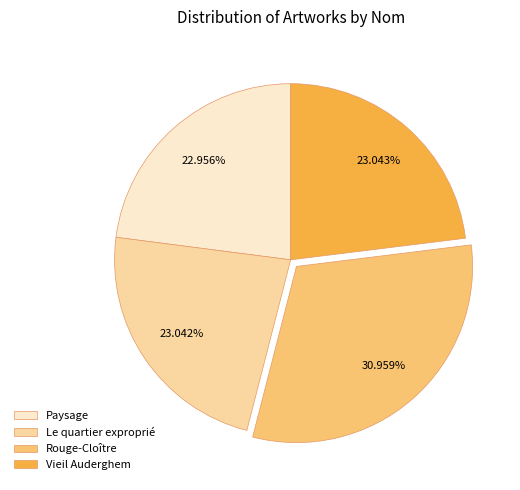

To the nearest percent, what is the average slice percentage?

25%